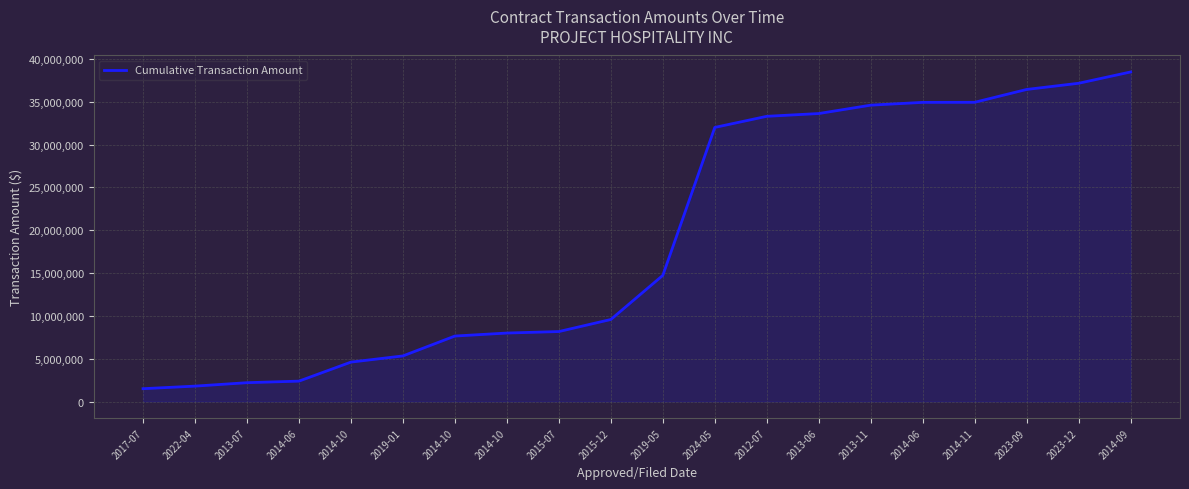

Rank the categories by value from highest to lowest.

2014-09, 2023-12, 2023-09, 2014-11, 2014-06, 2013-11, 2013-06, 2012-07, 2024-05, 2019-05, 2015-12, 2015-07, 2014-10, 2014-10, 2019-01, 2014-10, 2014-06, 2013-07, 2022-04, 2017-07